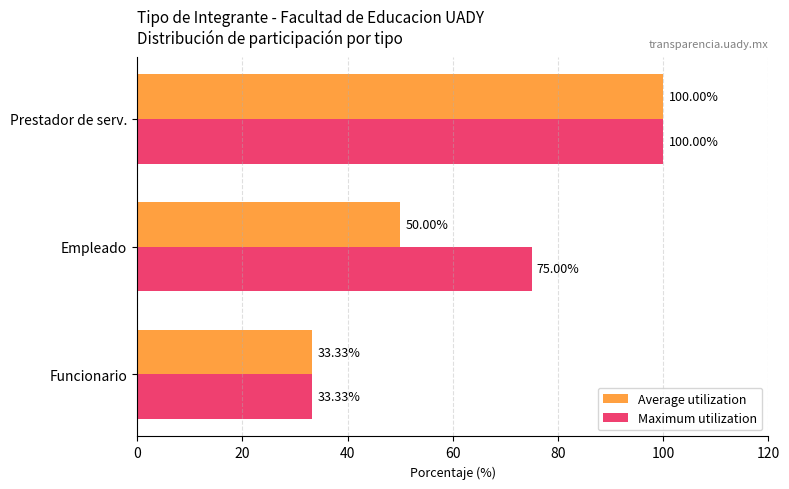

Which series changed the most between Funcionario and Empleado?

Maximum utilization